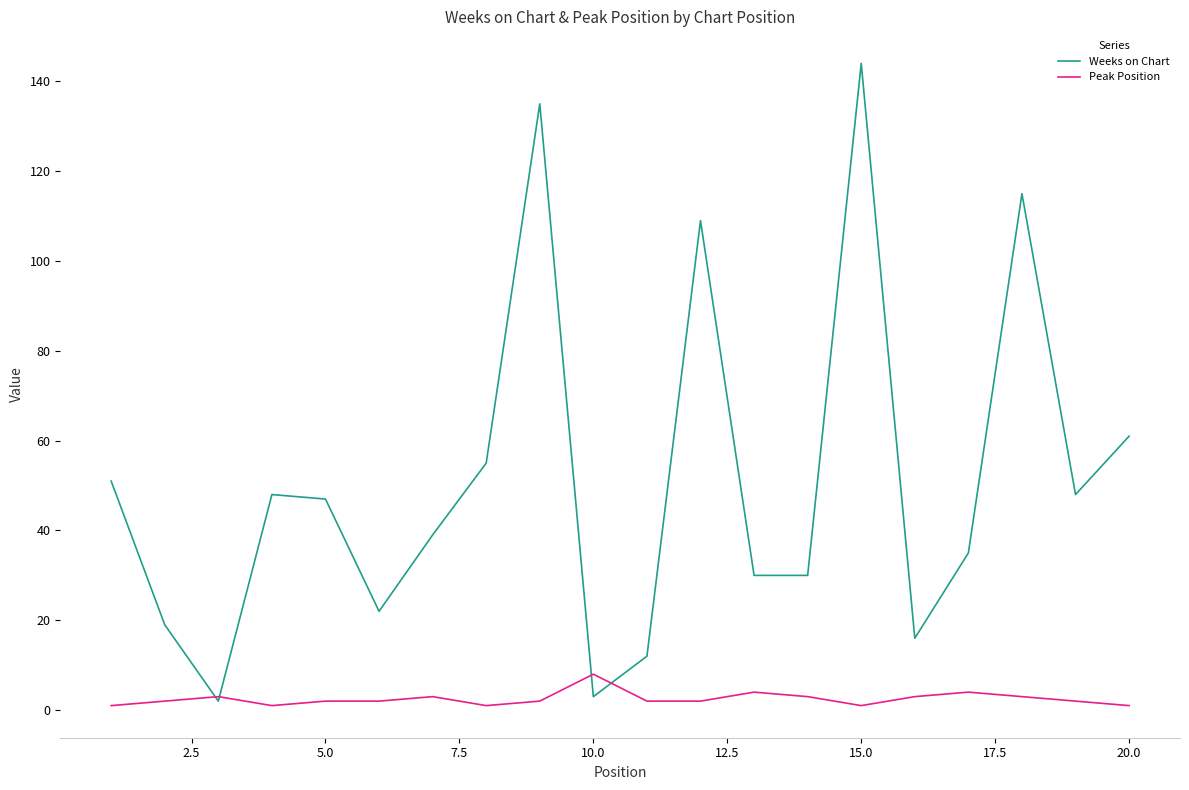

Which series has the largest total across all categories?

Weeks on Chart